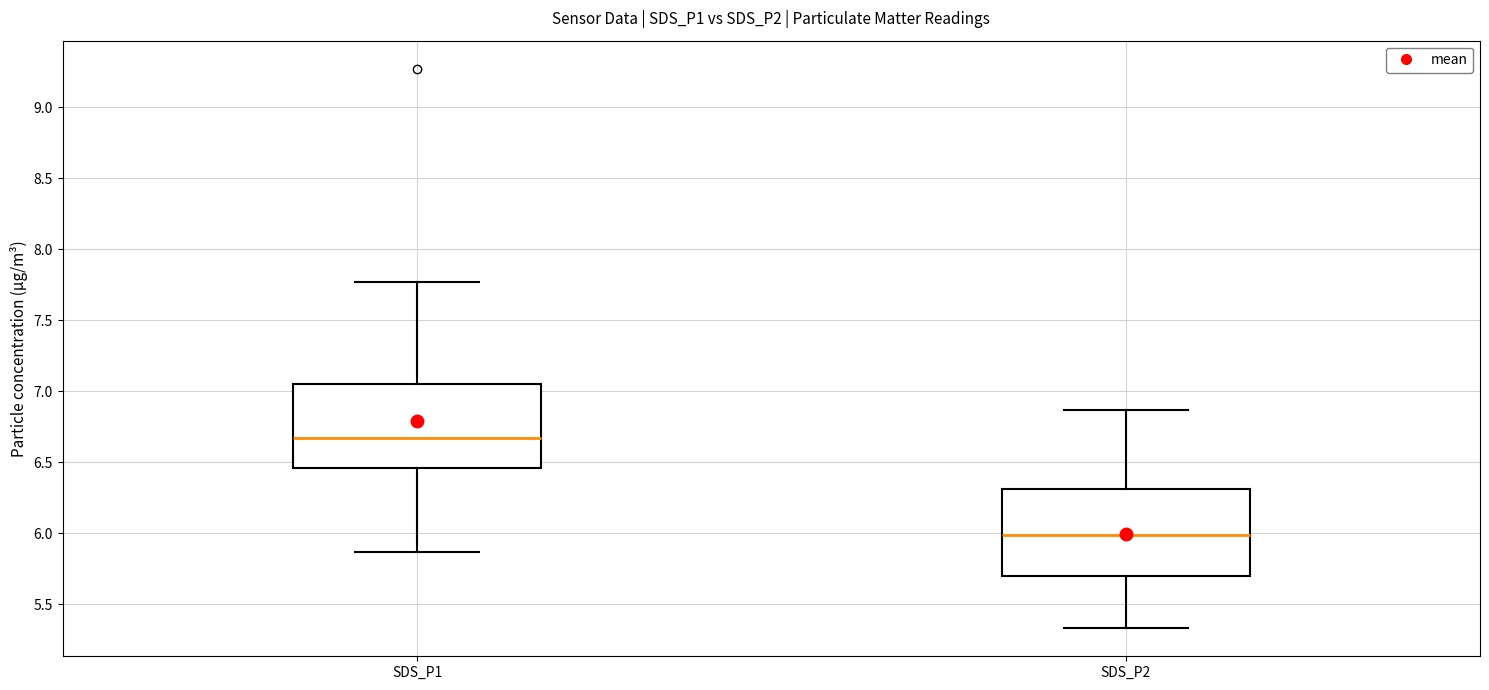

Where does the median line of the box for SDS_P2 sit on the y-axis? The values are not printed on the chart, so give them approximately, as read against the axis.

6.00